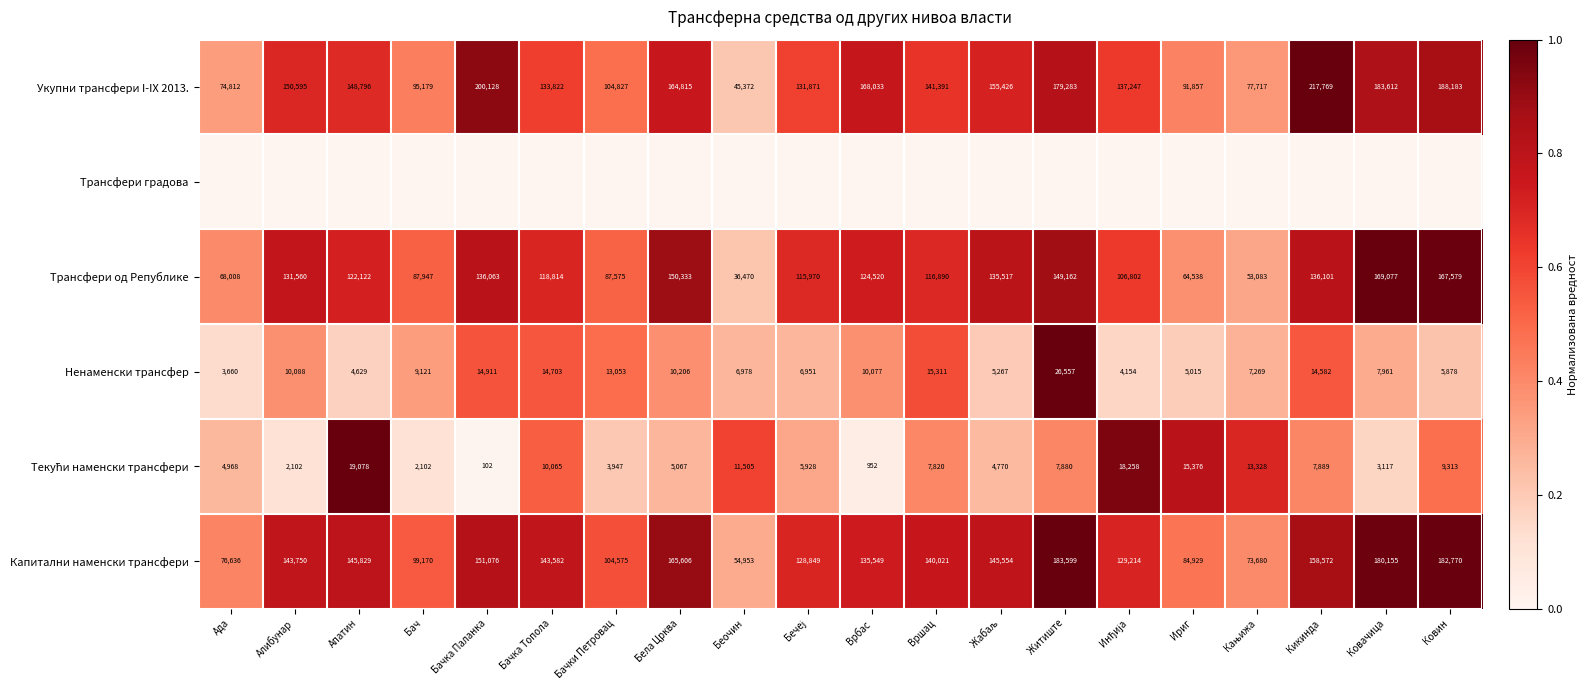

Where does the Укупни трансфери I-IX 2013. series first go above 148796?

Алибунар